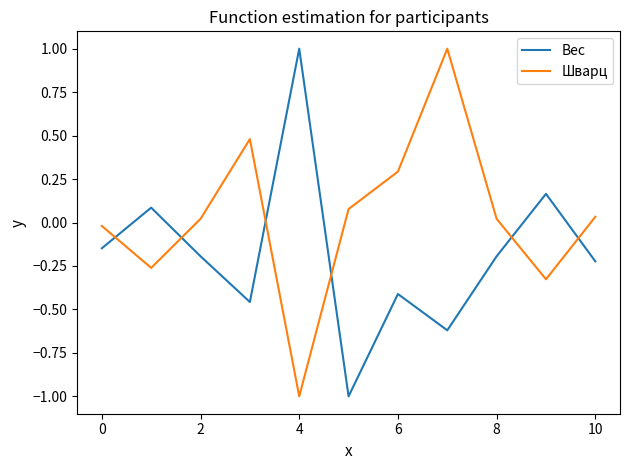

What is the smallest value displayed?

-1.0